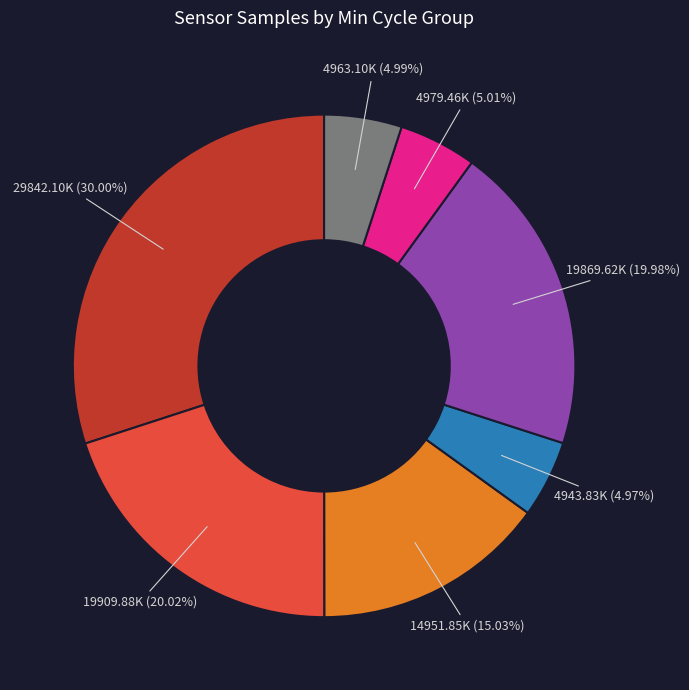

Does any single category account for the majority?

No